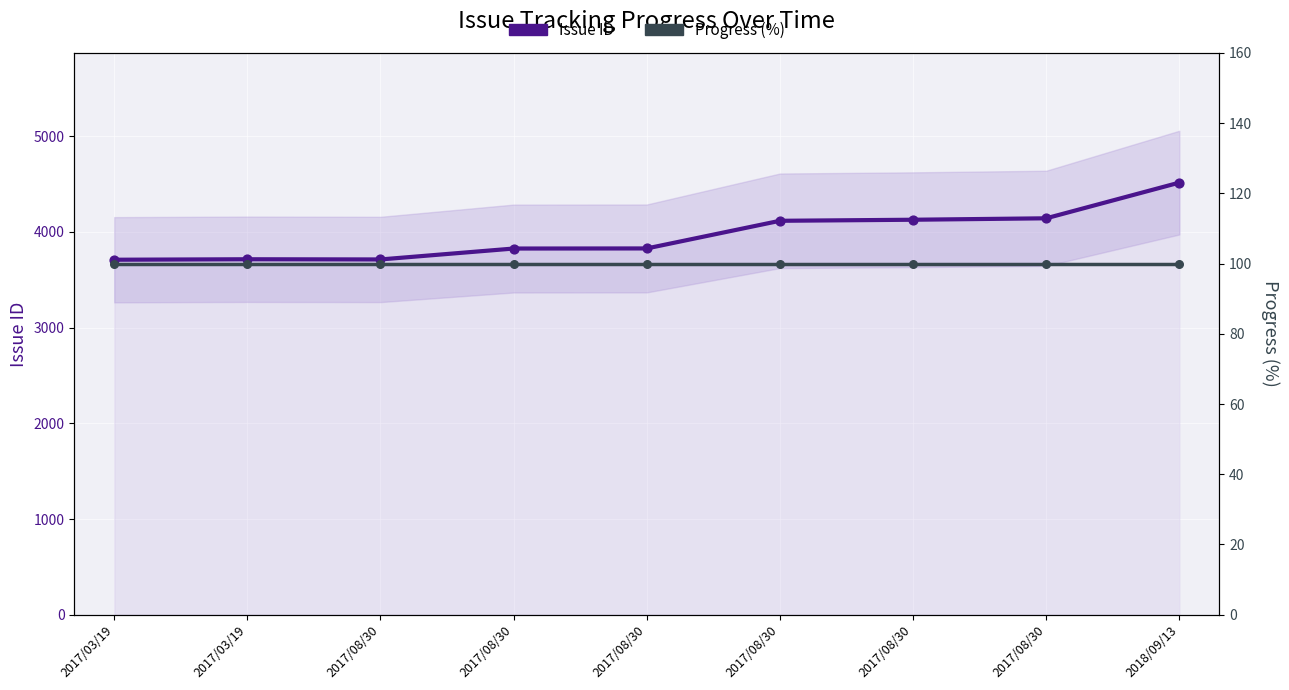

Which series has the widest spread of Y values?

Issue ID